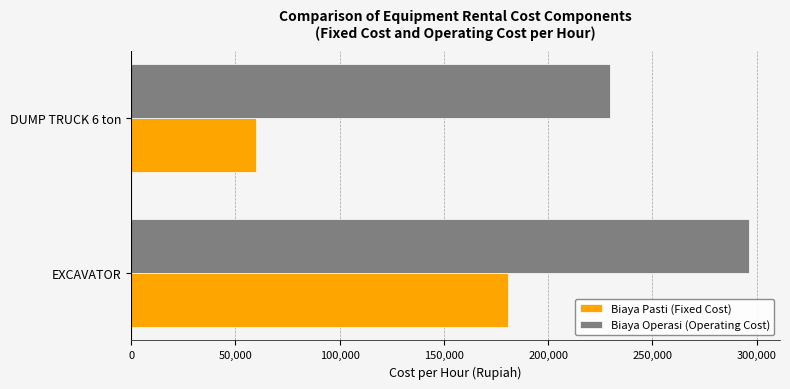

Between EXCAVATOR and DUMP TRUCK 6 ton, which series saw the biggest shift?

Biaya Pasti (Fixed Cost)